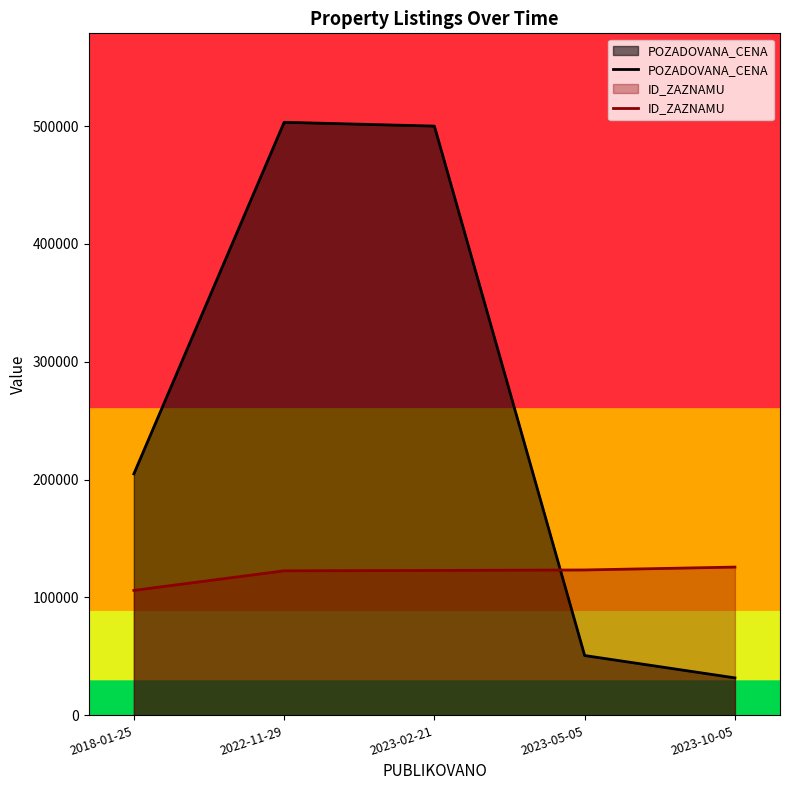

Rank the series by their average value, from highest to lowest.

POZADOVANA_CENA, ID_ZAZNAMU